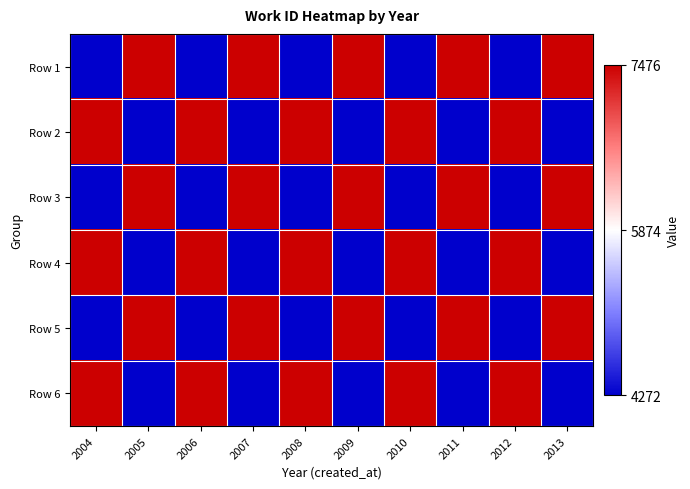

Which label corresponds to the largest value in the chart?

2005